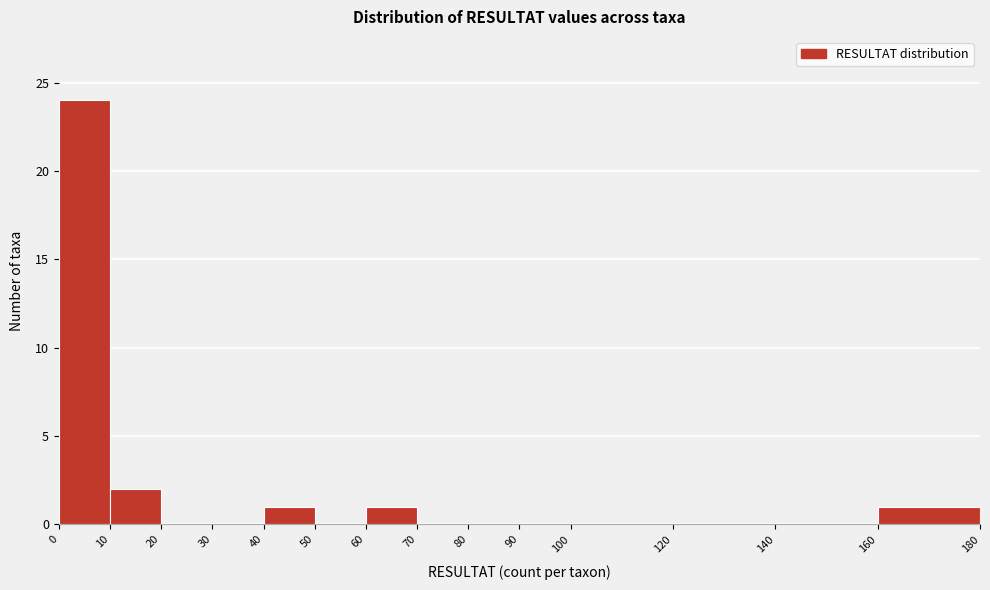

Reading left to right, transcribe this chart: for each bar, give the range it covers on the x-axis and its height. The values are not printed on the chart, so give them approximately, as read against the axis.

0 to 10: 24
10 to 20: 2
20 to 30: 0
30 to 40: 0
40 to 50: 1
50 to 60: 0
60 to 70: 1
70 to 80: 0
80 to 90: 0
90 to 100: 0
100 to 120: 0
120 to 140: 0
140 to 160: 0
160 to 180: 1